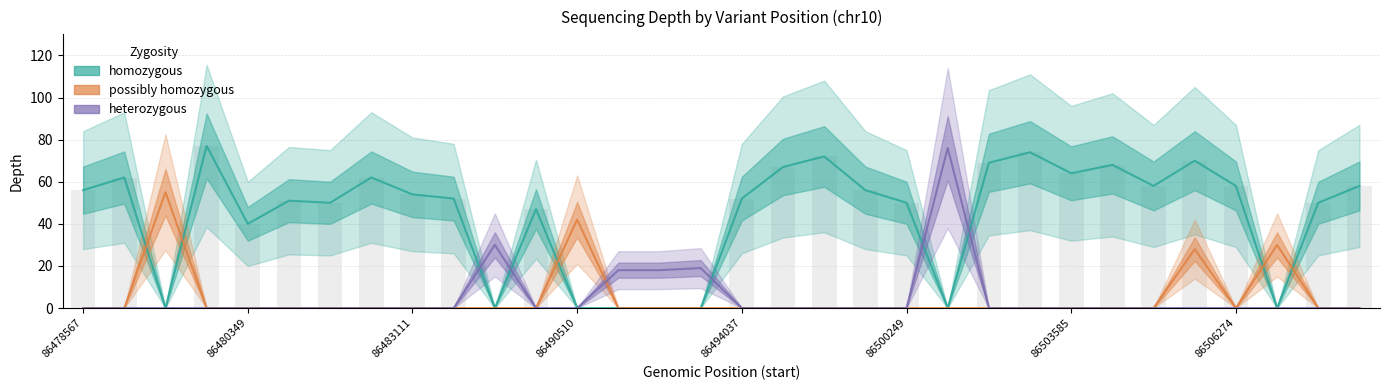

How many groups of bars are there?

32